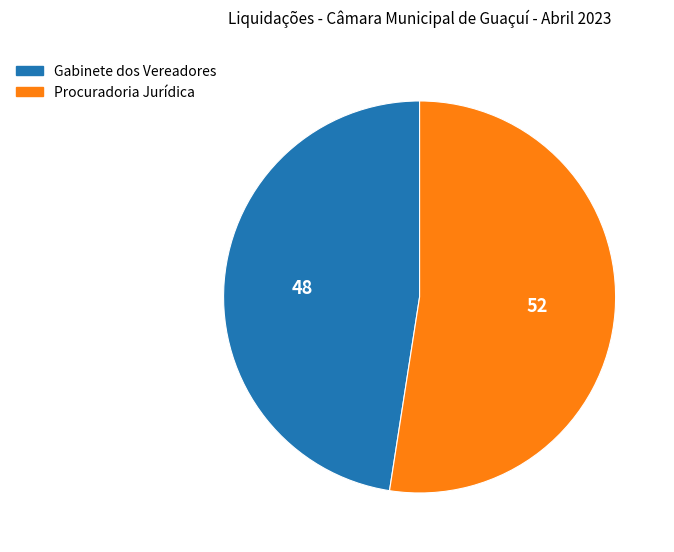

Is the sum of Procuradoria Jurídica and Gabinete dos Vereadores greater than half?

Yes